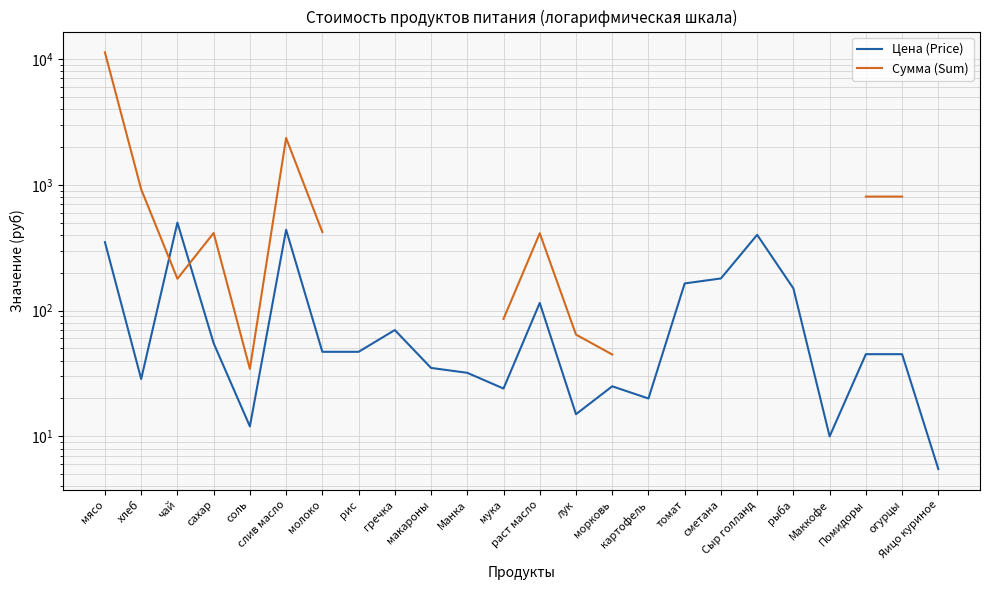

What is the total value across all series at молоко?

467.6